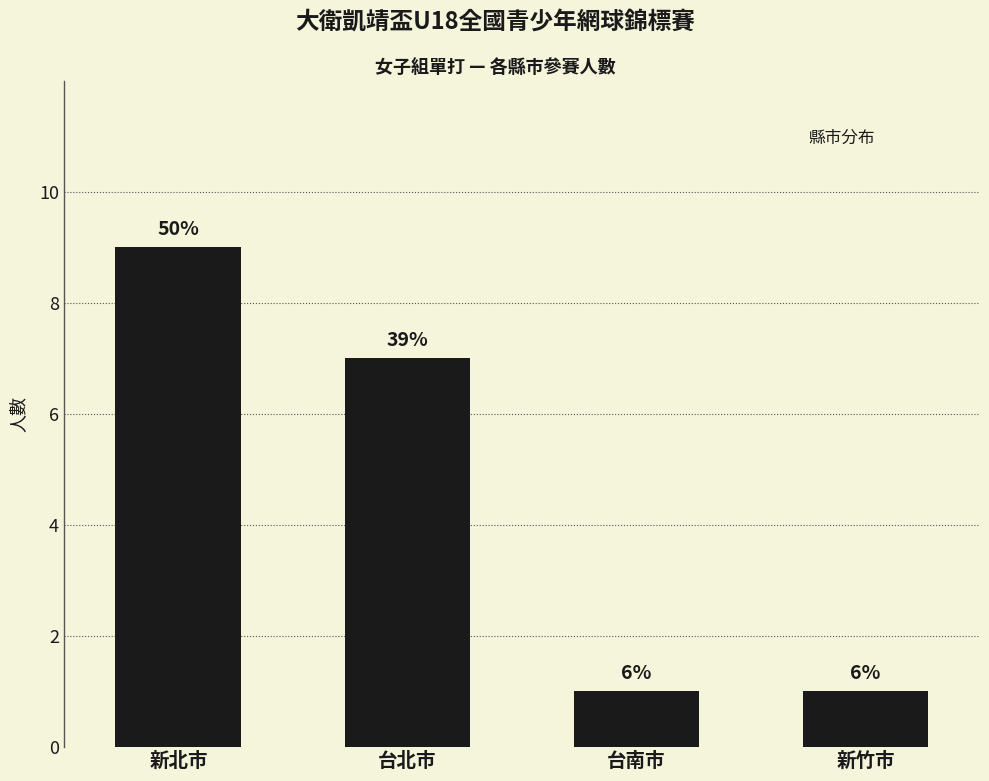

What is the maximum value shown in the chart?

9